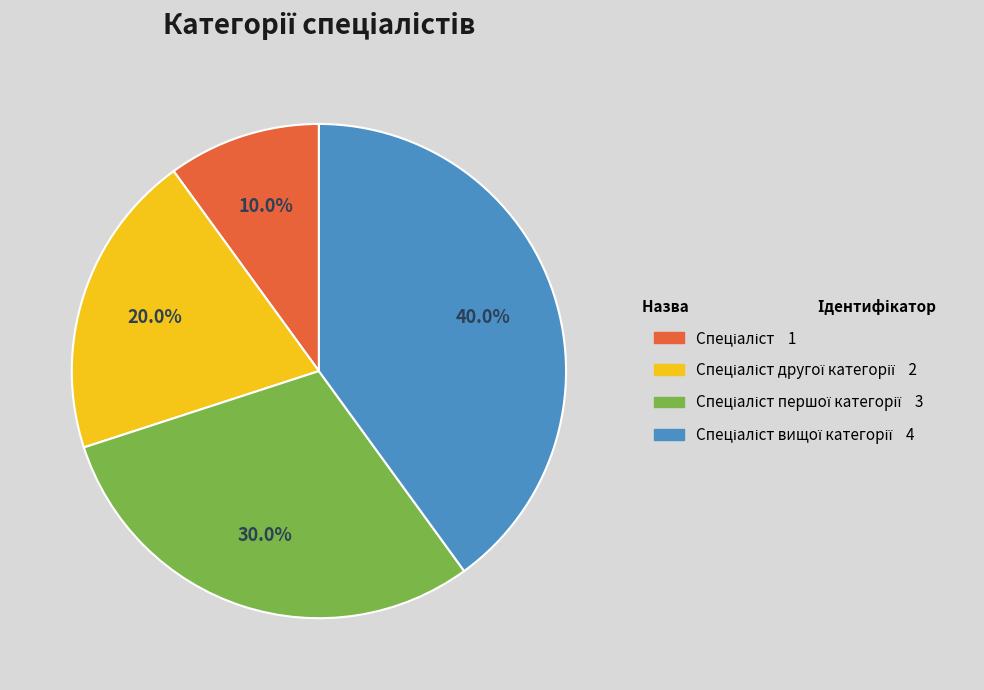

Is there a majority slice in this chart?

No